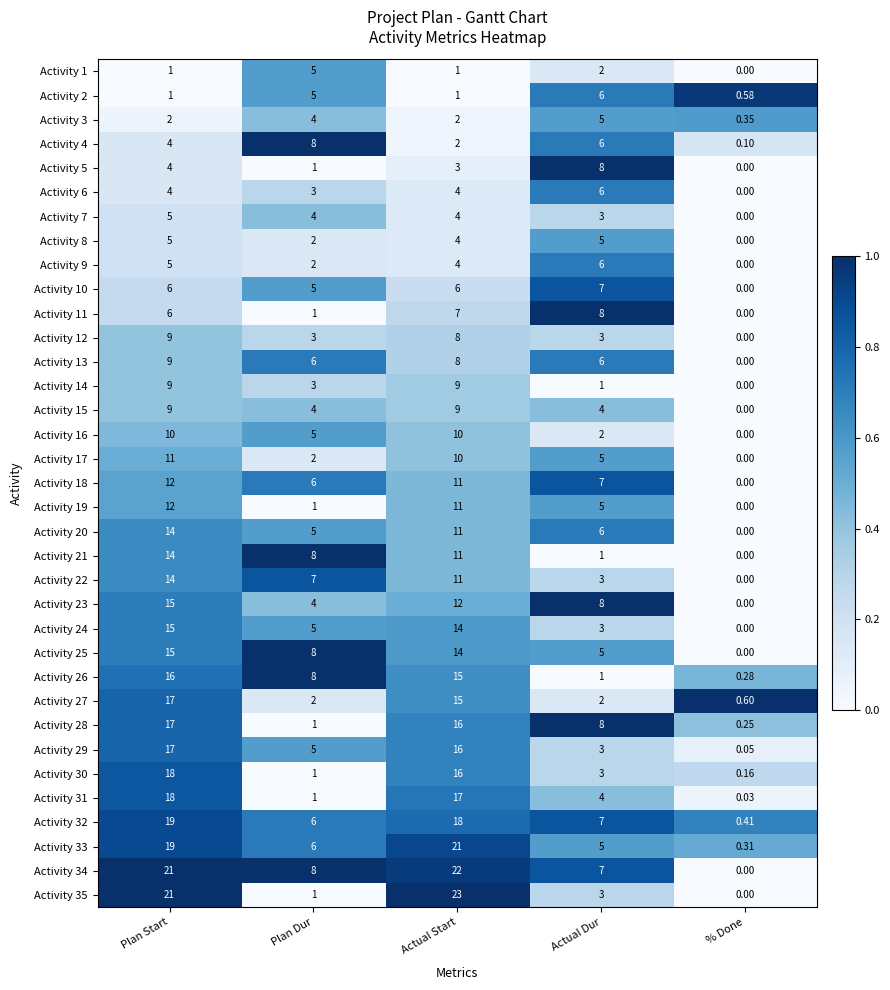

At which category is the sum across all series the highest?

Plan Start